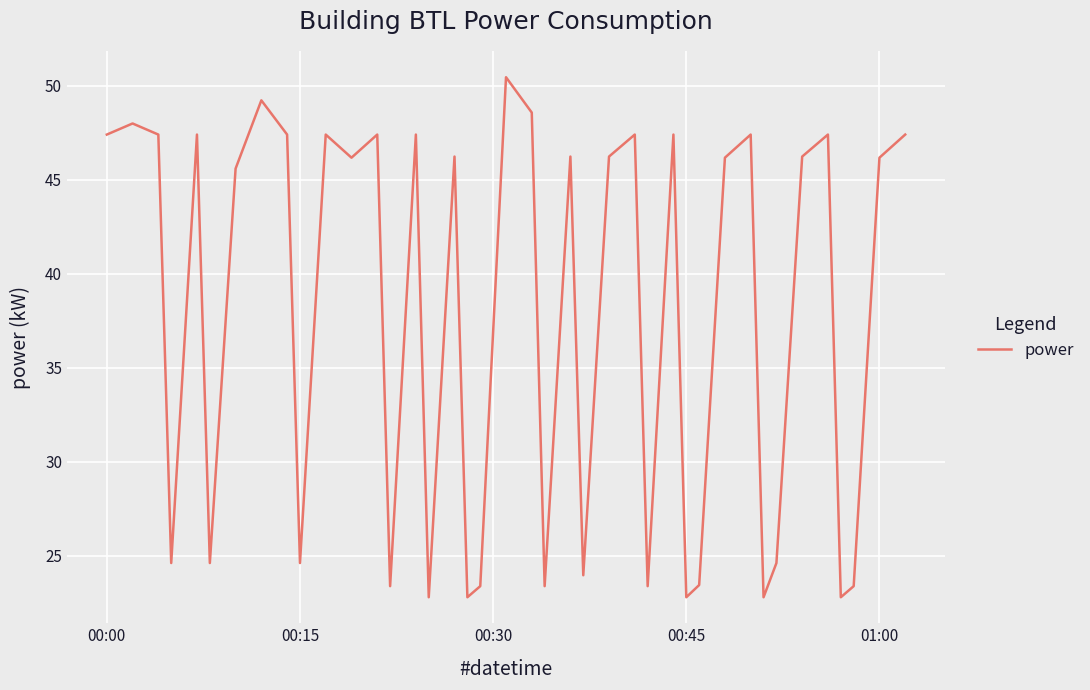

What is the greatest value displayed?

50.5